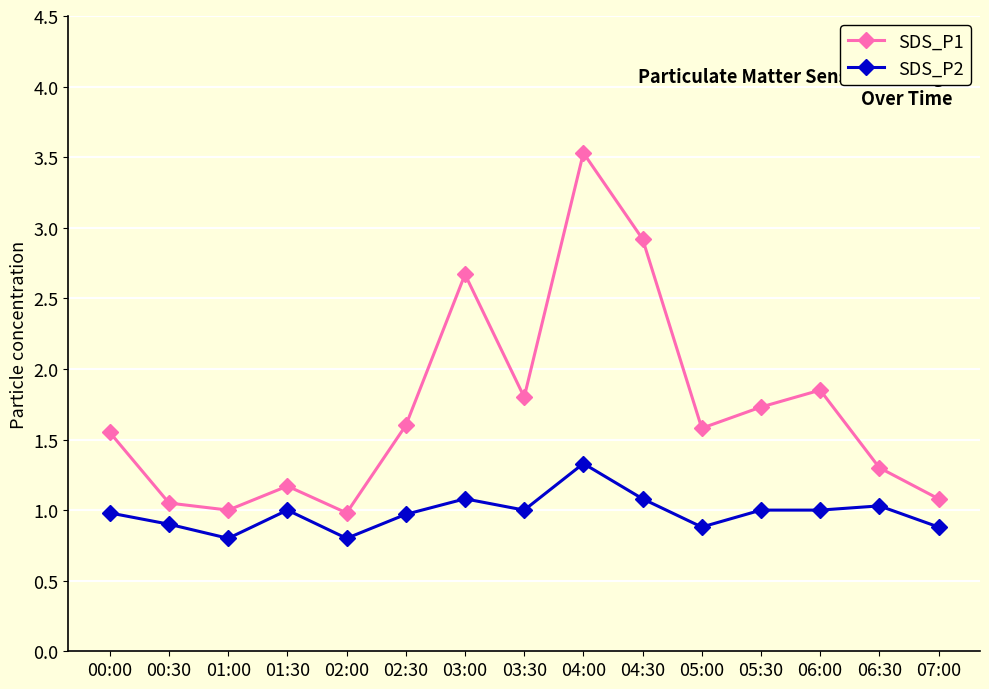

What is the average value of the SDS_P2 series?

1.0